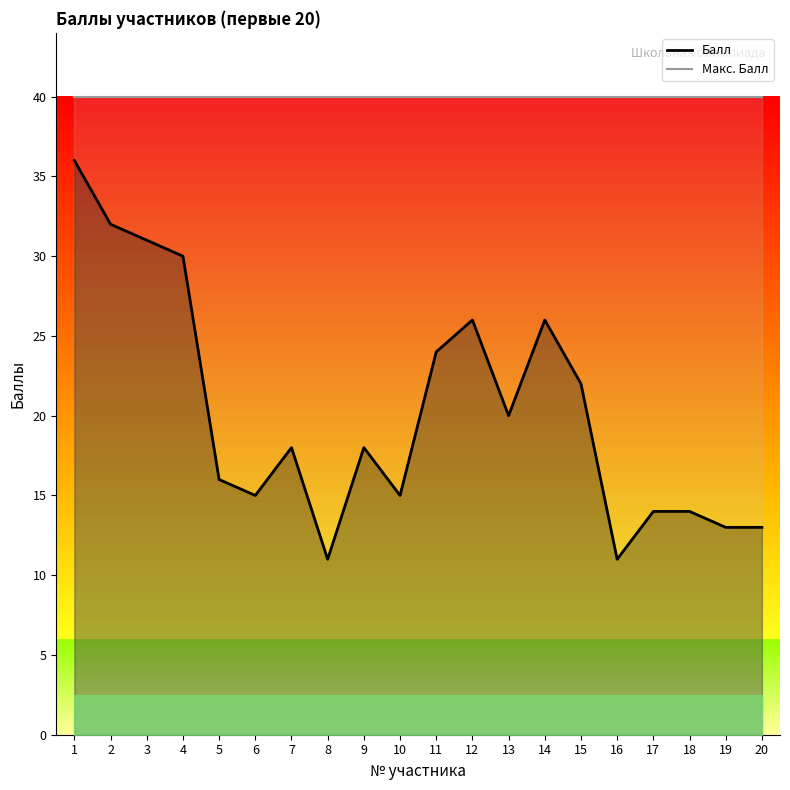

Between 16 and 7, which is larger?

7